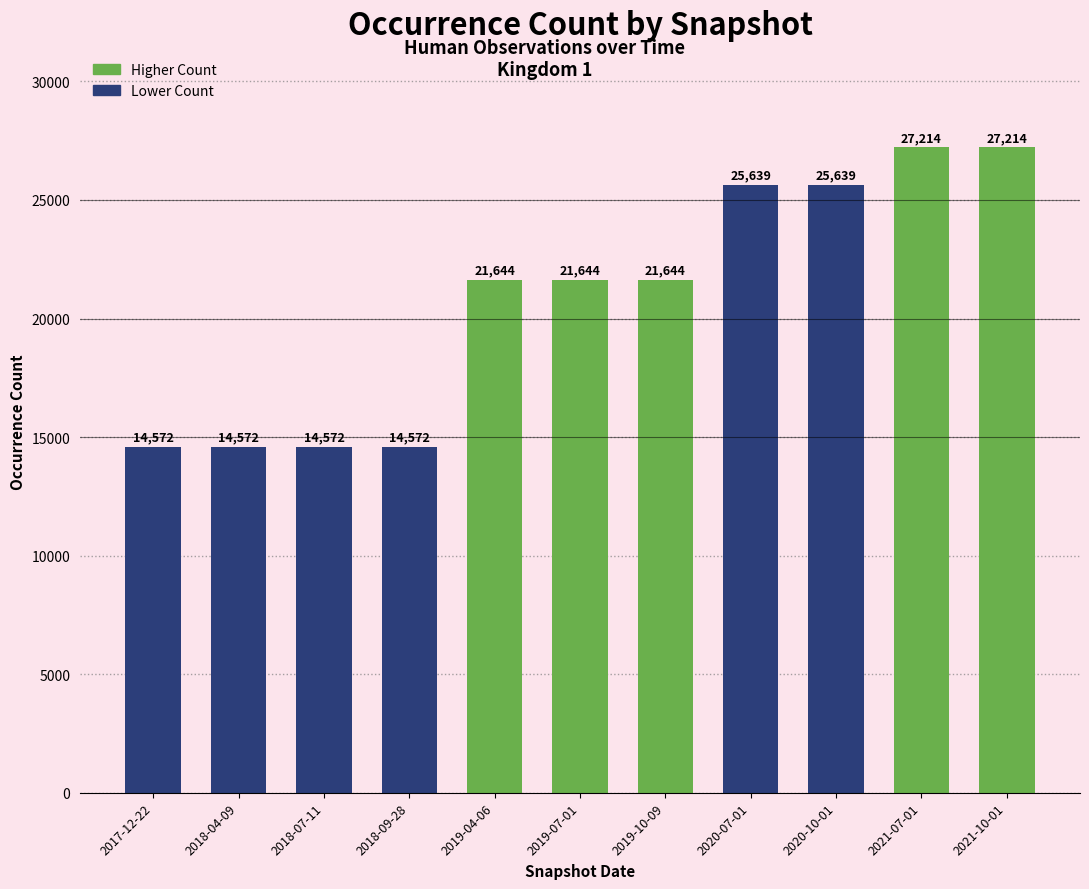

Between 2018-07-11 and 2020-07-01, which is larger?

2020-07-01